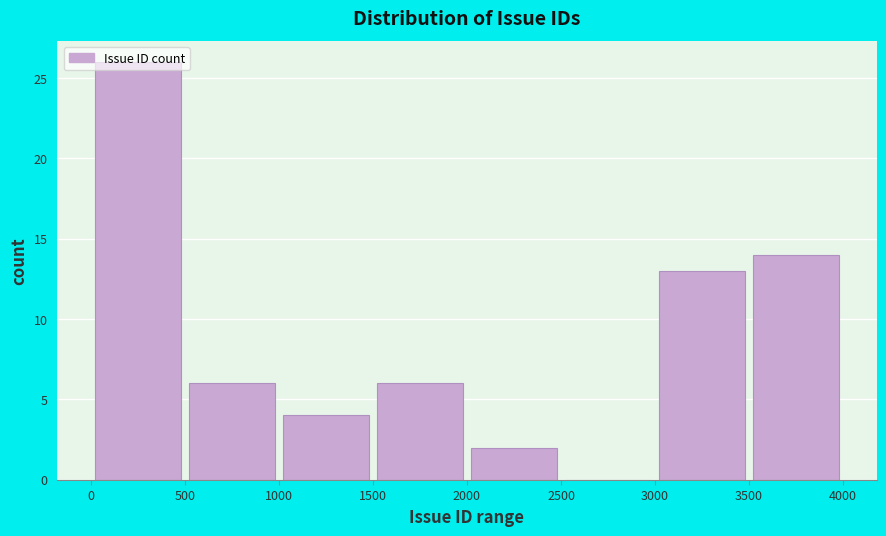

Reading left to right, list every bar in this chart as the range it spans on the x-axis followed by its height. The values are not printed on the chart, so give them approximately, as read against the axis.

0 to 500: 26
500 to 1000: 6
1000 to 1500: 4
1500 to 2000: 6
2000 to 2500: 2
2500 to 3000: 0
3000 to 3500: 13
3500 to 4000: 14